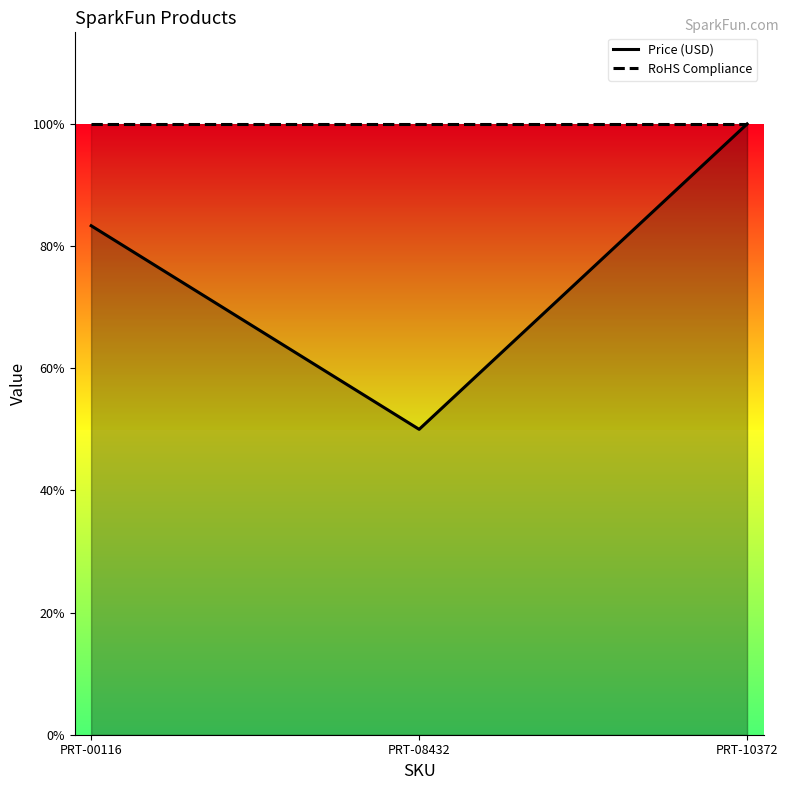

At PRT-10372, list the series in order from largest to smallest.

Price (USD), RoHS Compliance